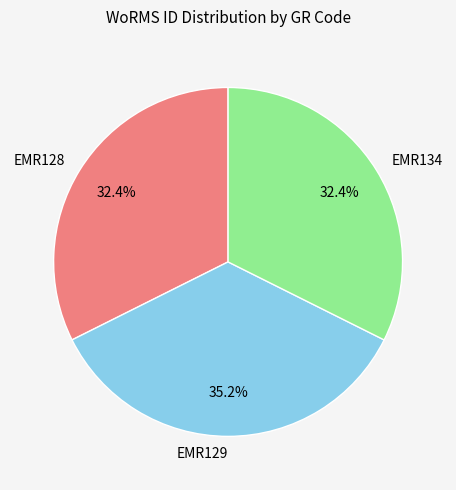

Is there a majority slice in this chart?

No